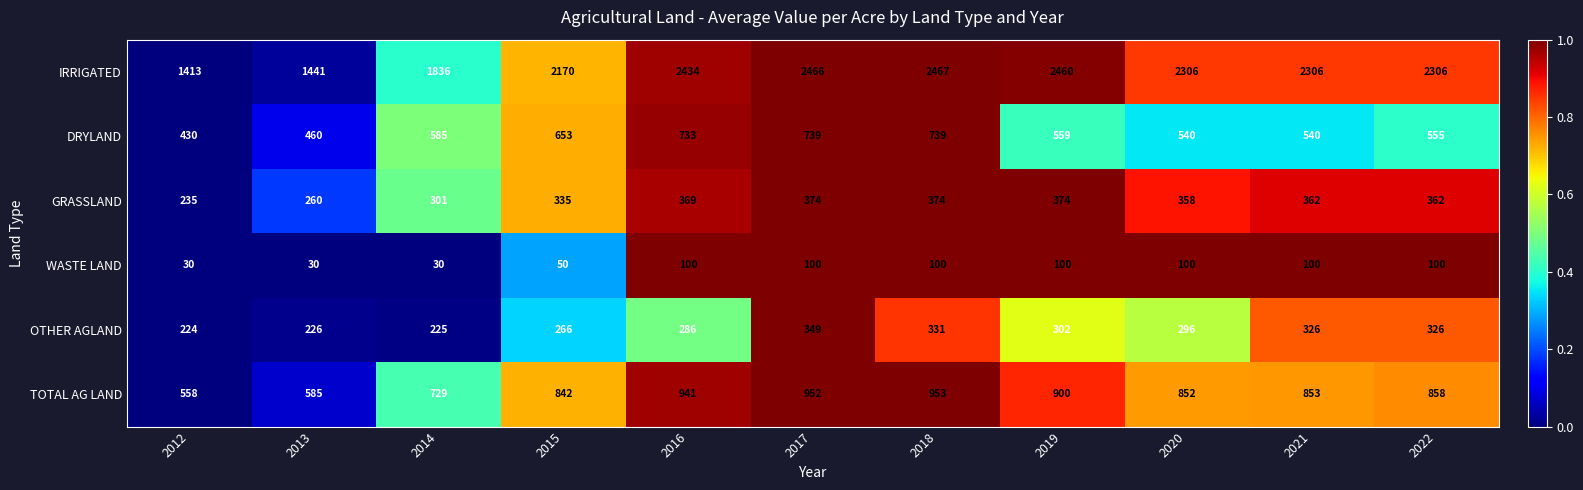

The DRYLAND series shows 171 at 2022. True or false?

False